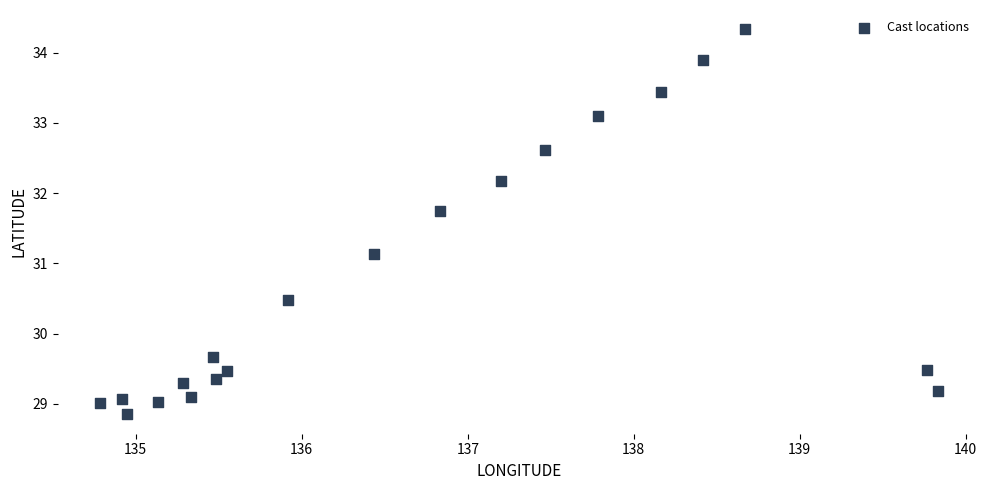

What is the range of Y values (max minus min)?

5.5